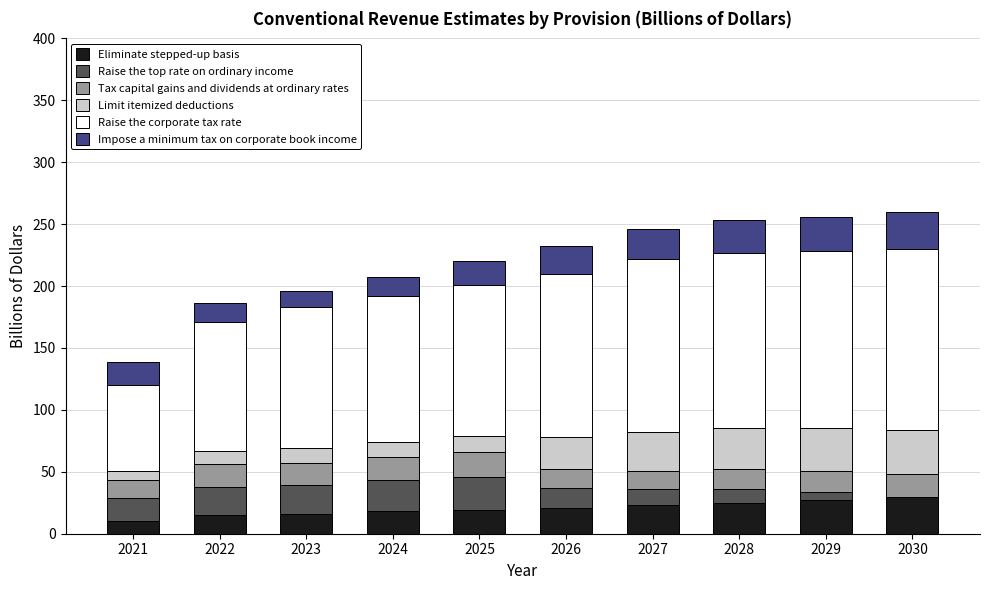

What is the total value across all series at 2026?

232